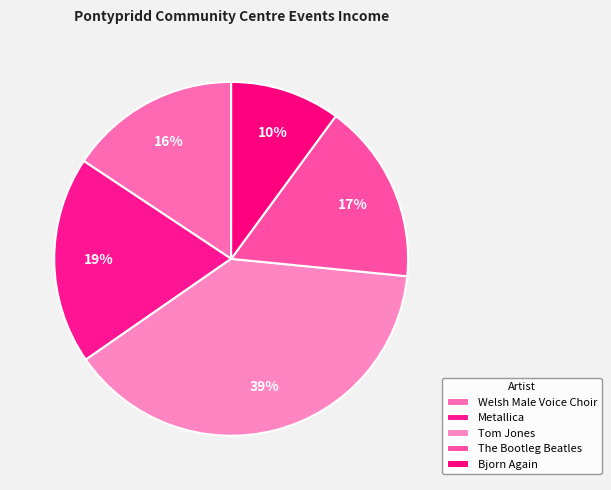

Which category has the biggest portion of the pie?

Tom Jones